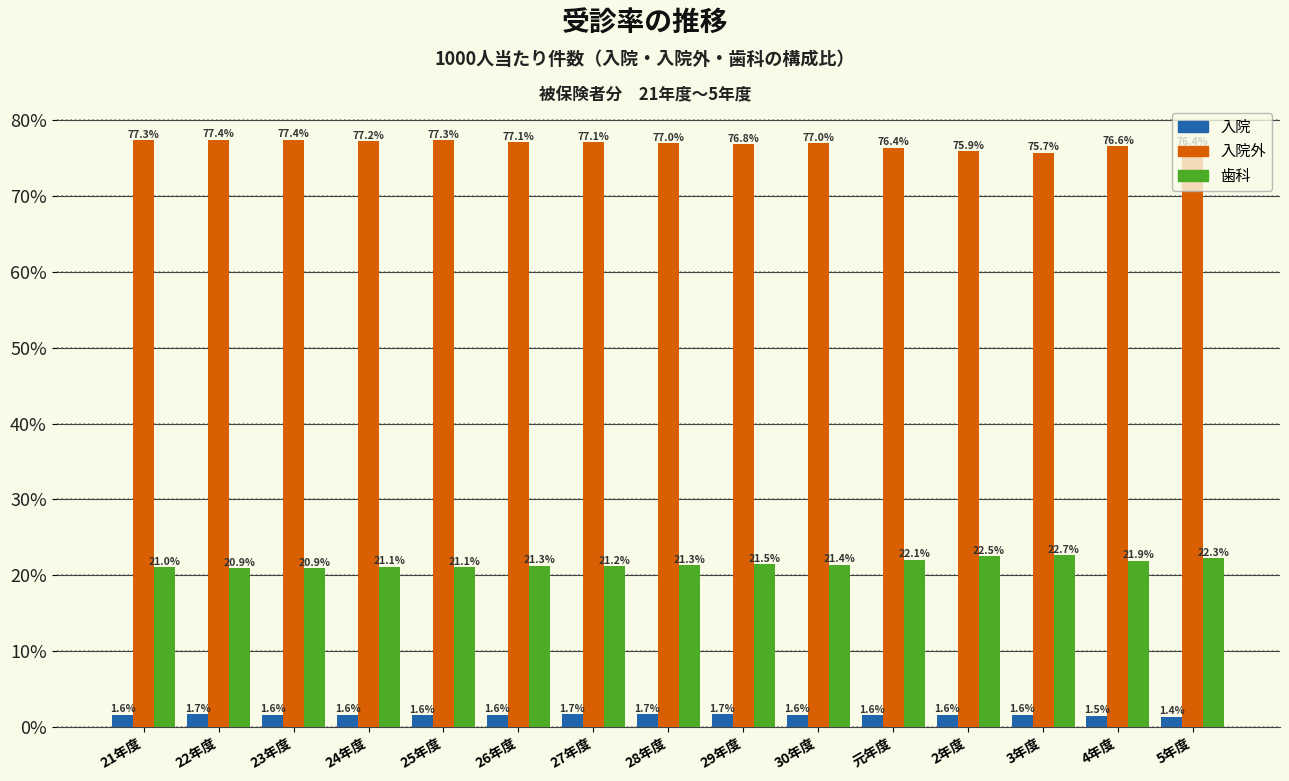

Rank the series by their average value, from highest to lowest.

入院外, 歯科, 入院